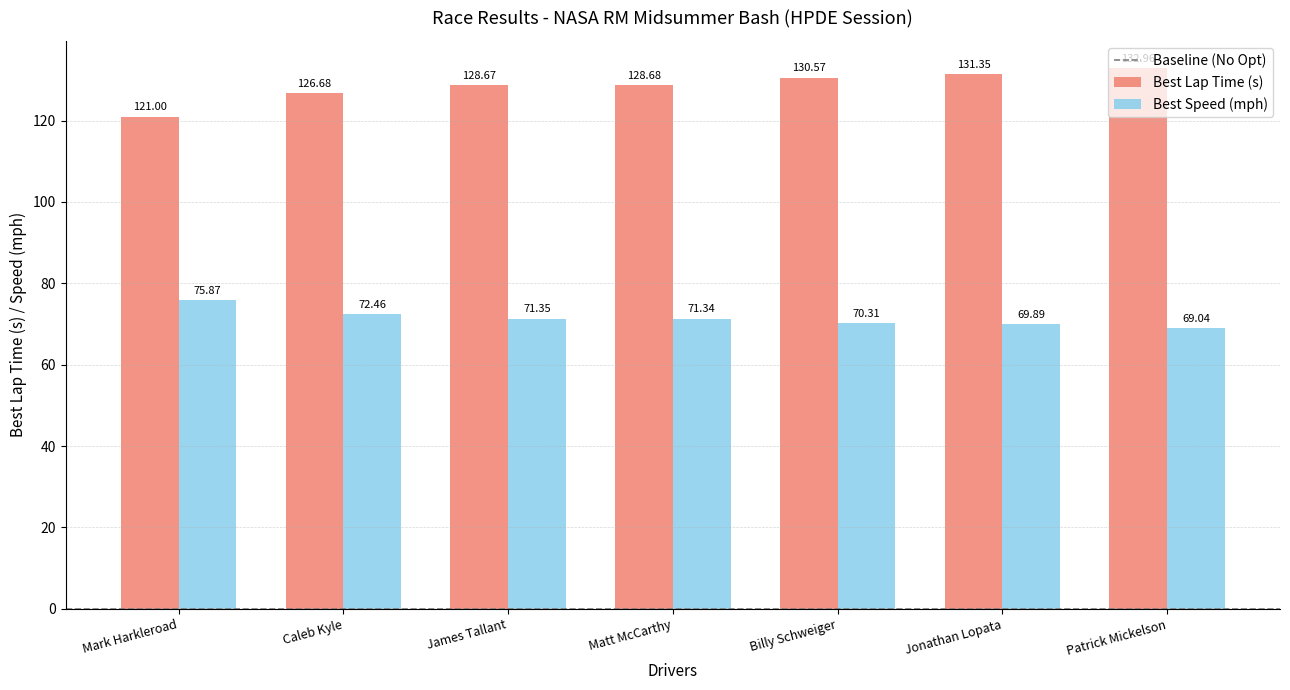

Where is Best Speed (mph) nearest to the value 72?

Caleb Kyle